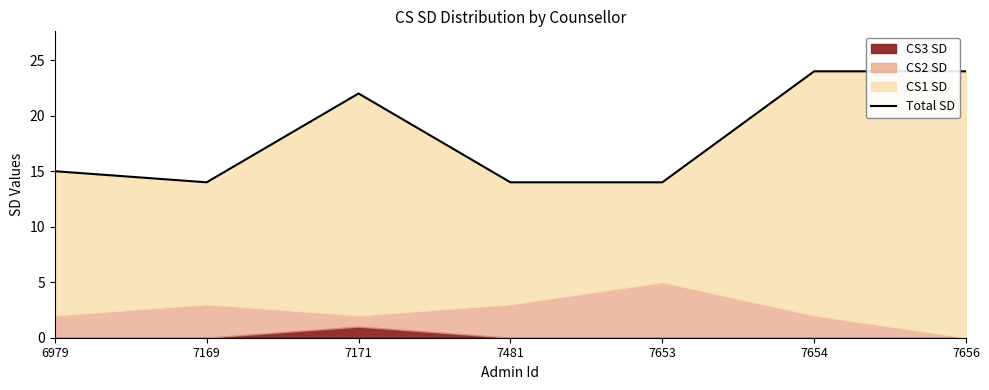

What is the value of the 2nd point from the left?

14